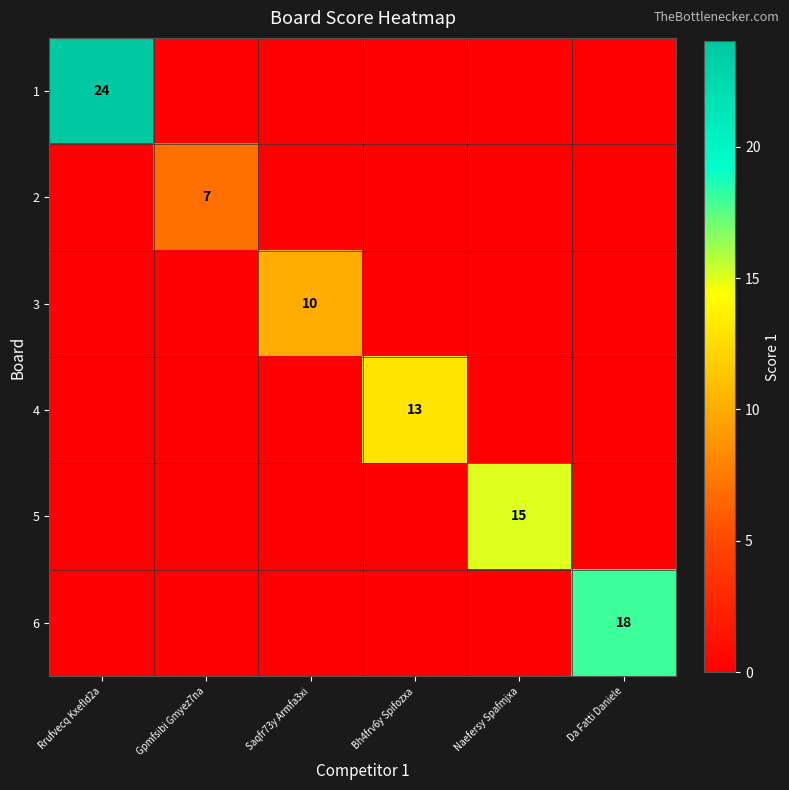

How many categories are shown in the chart?

6